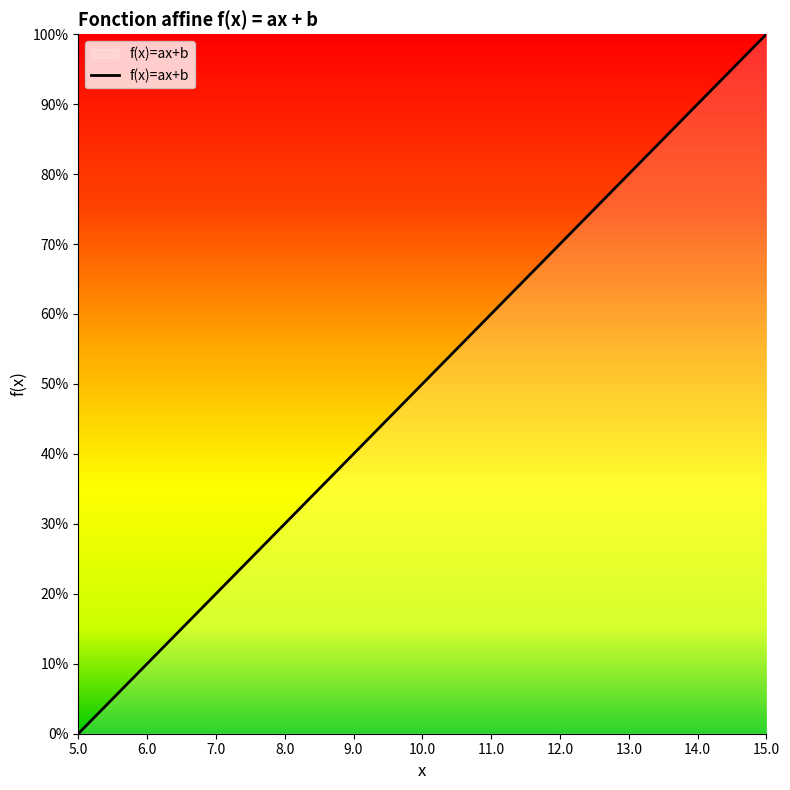

Does the chart have visible grid lines?

No